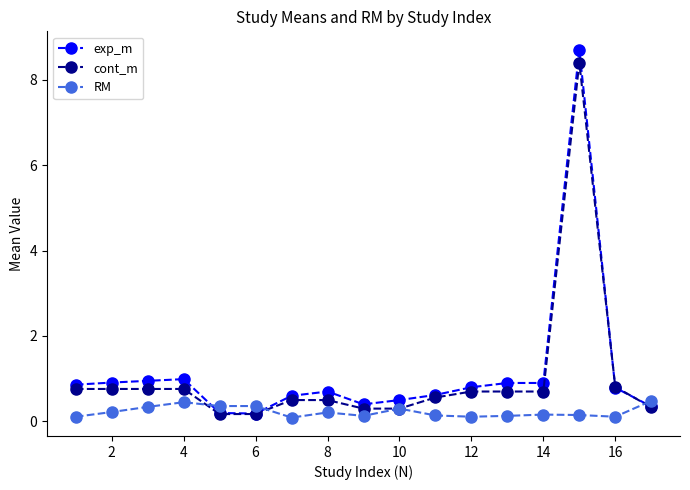

After their last crossing, which series has the higher values: exp_m or RM?

RM